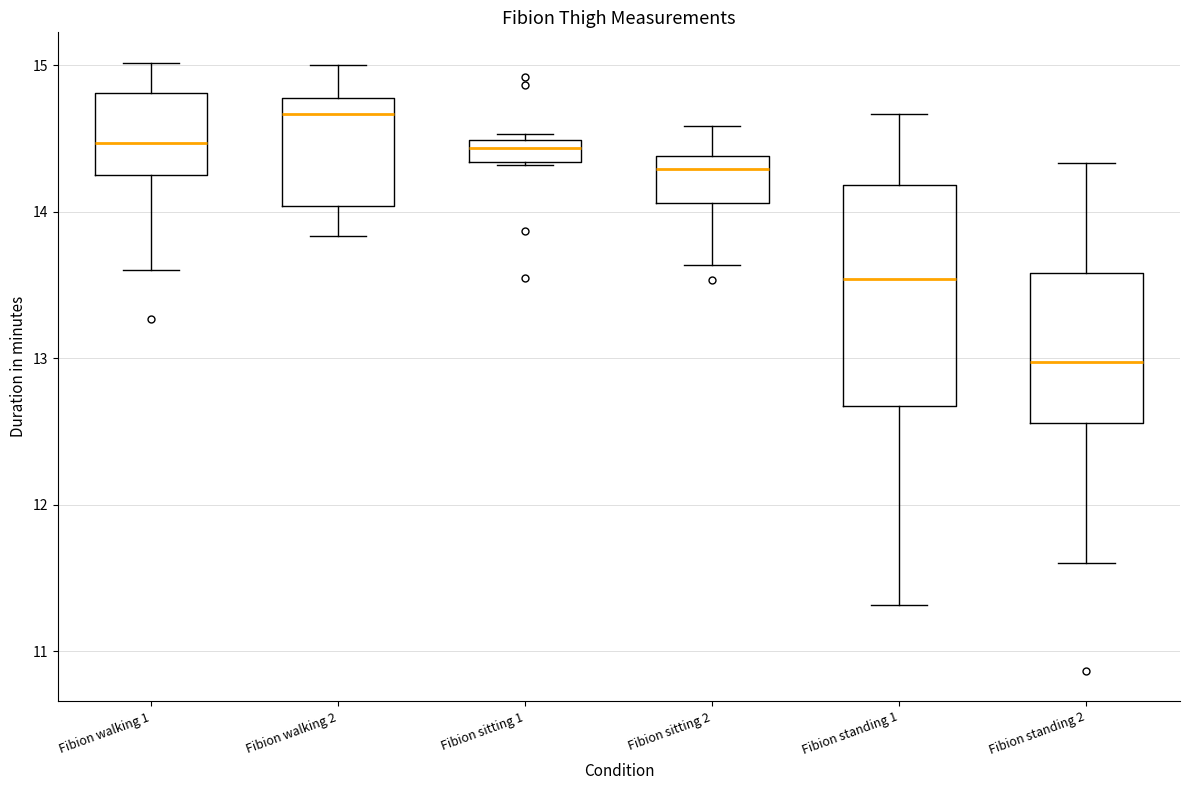

Which box is the tallest, from its lower edge to its upper edge?

Fibion standing 1